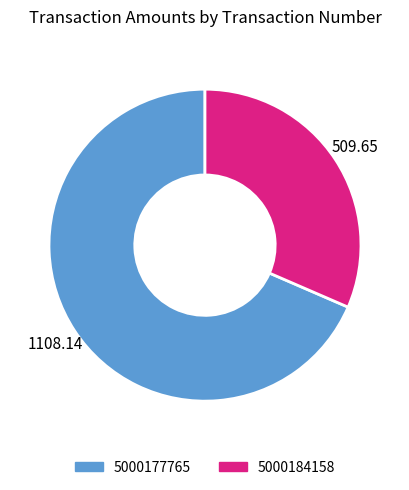

True or false: 5000184158 accounts for 32% of the total.

True